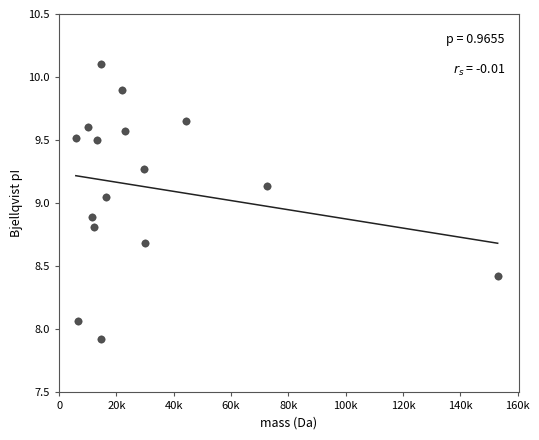

What is the range of Y values (max minus min)?

2.2